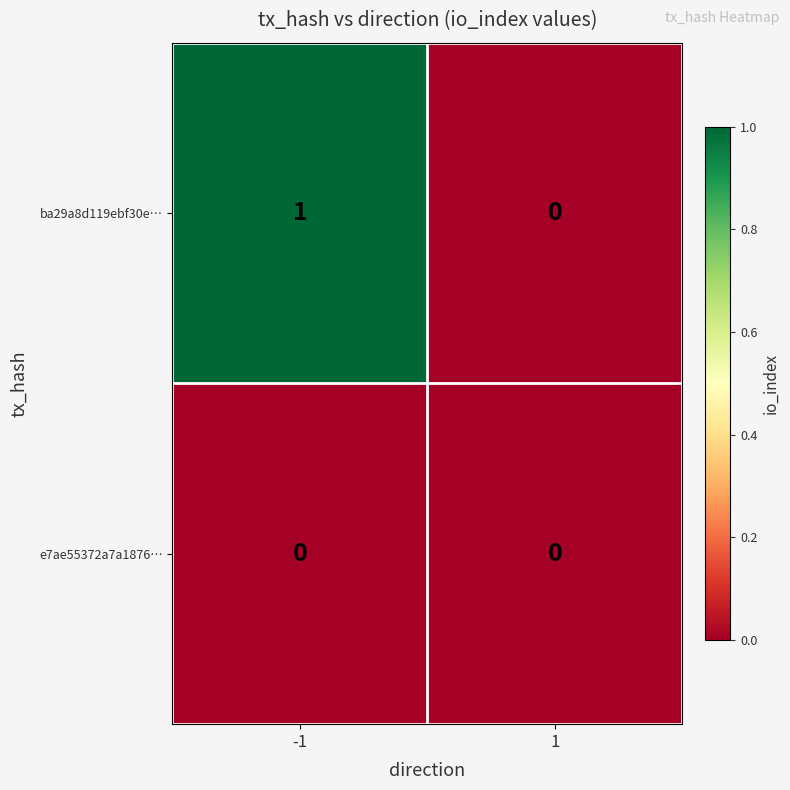

At which category does the chart reach its peak across all series?

-1